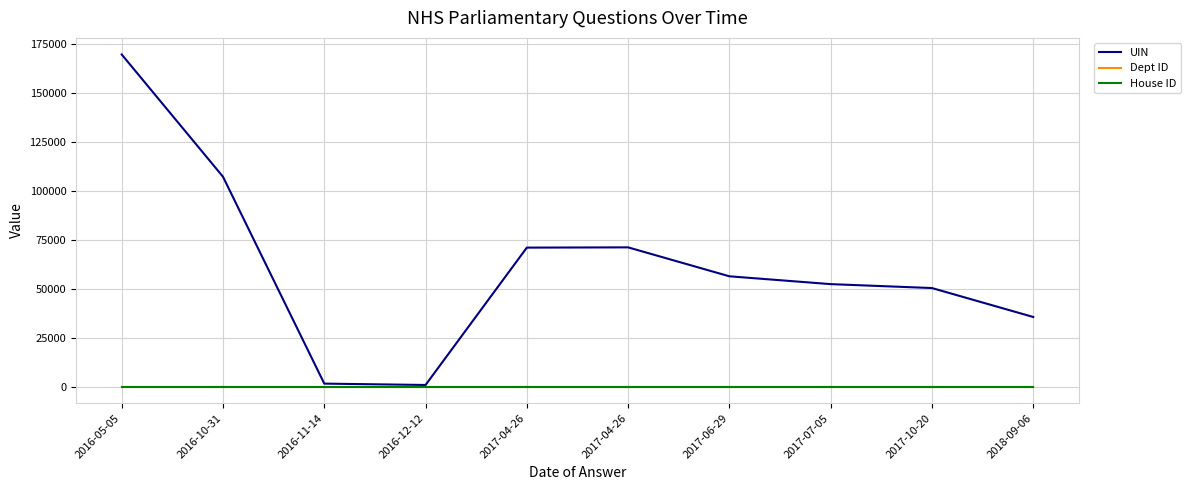

How many categories are shown in the chart?

10